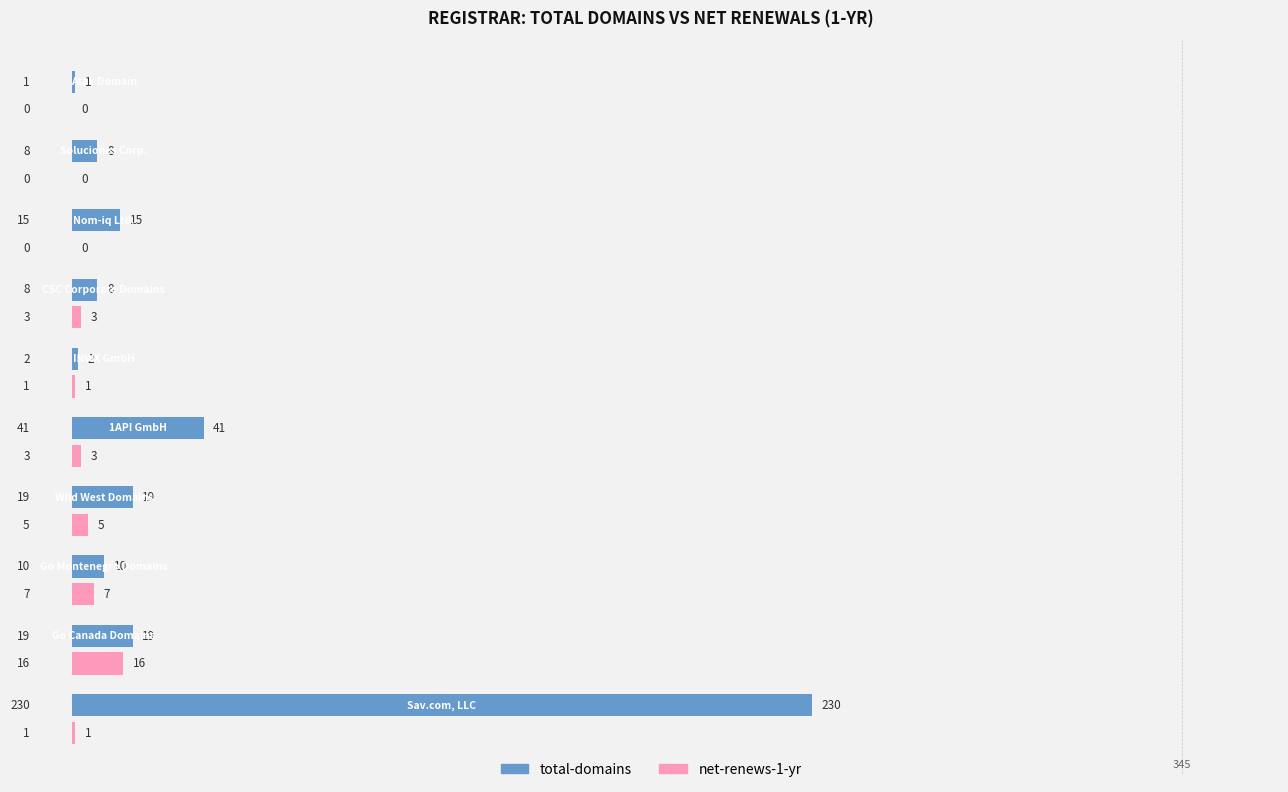

What is the greatest value displayed?

230